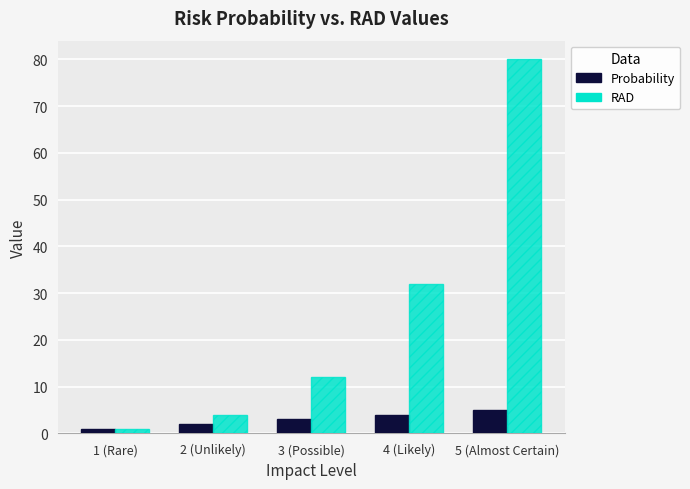

What is the minimum value for RAD?

1